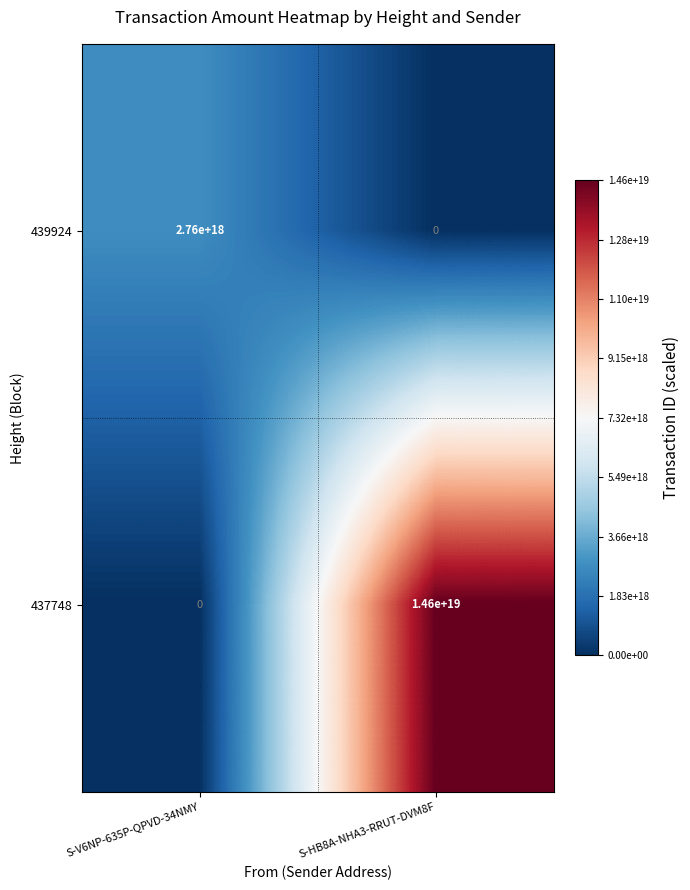

Which series has the largest total across all categories?

437748